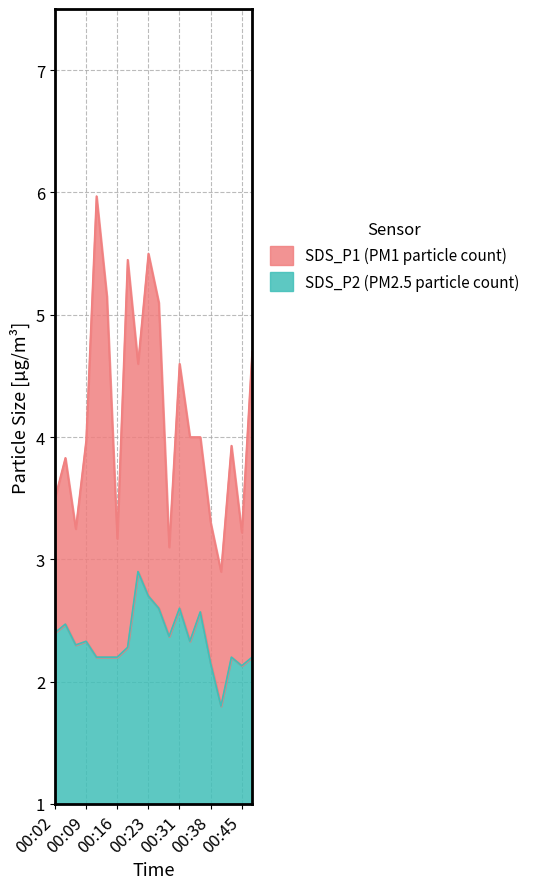

What is the average value of the SDS_P2 series?

2.3